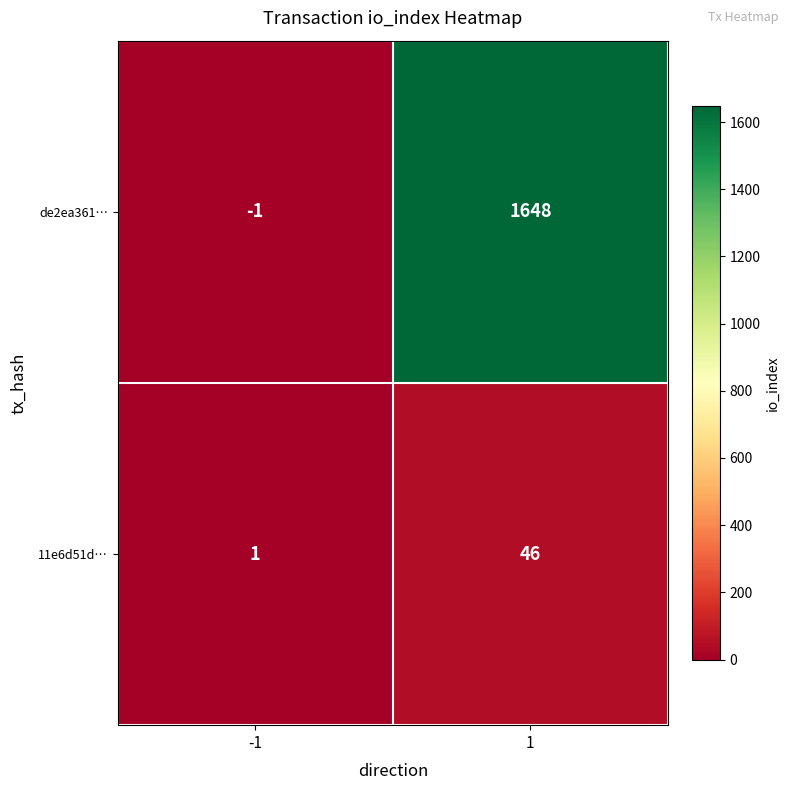

What is the difference between the highest and lowest values at -1?

2